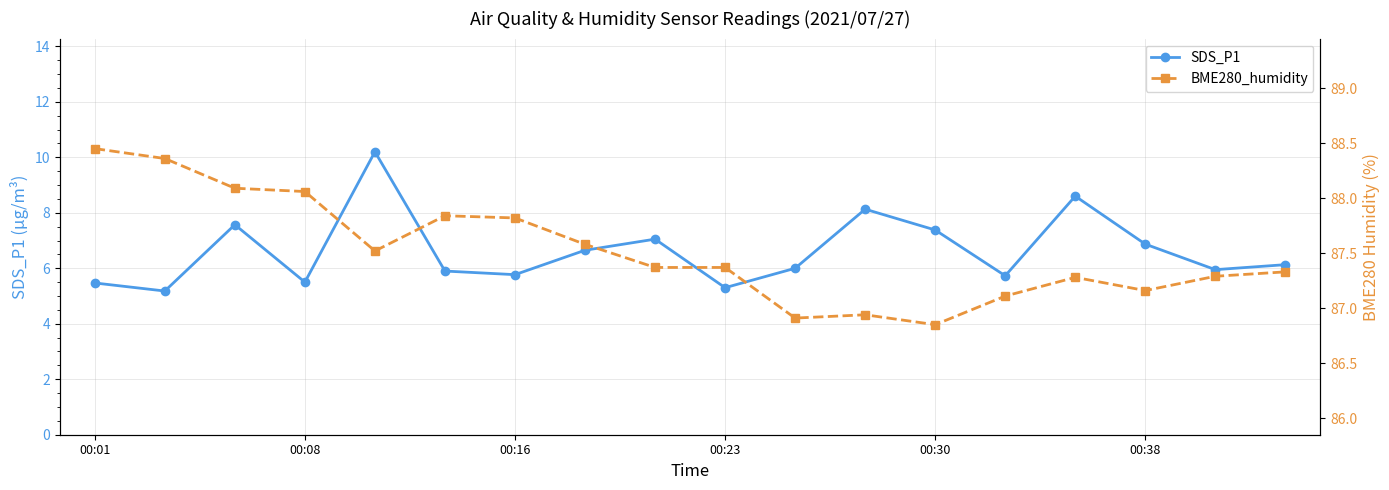

Is it true that SDS_P1 equals 8.6 at 14?

True